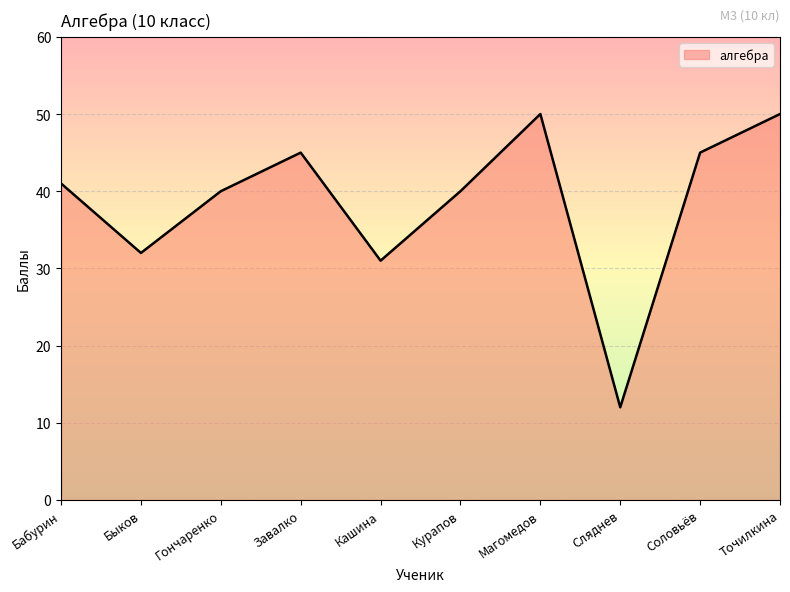

What is the greatest value displayed?

50